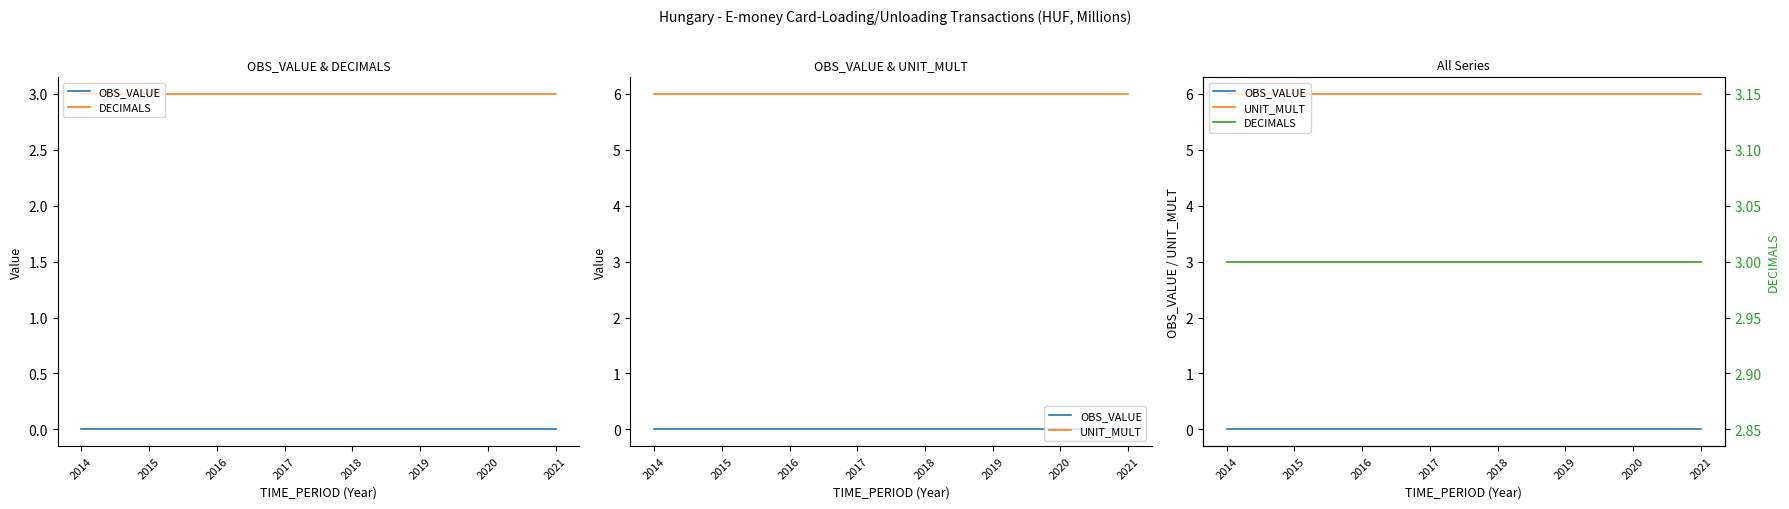

How many lines are shown in the chart?

3